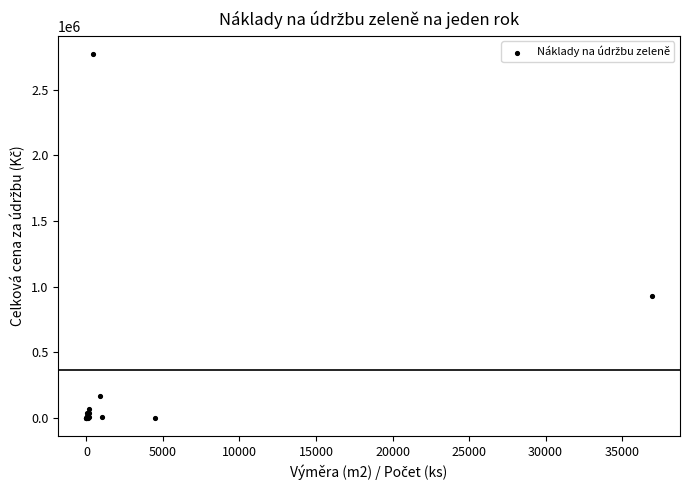

What Y value in the scatter plot is closest to 1385640?

928704.5